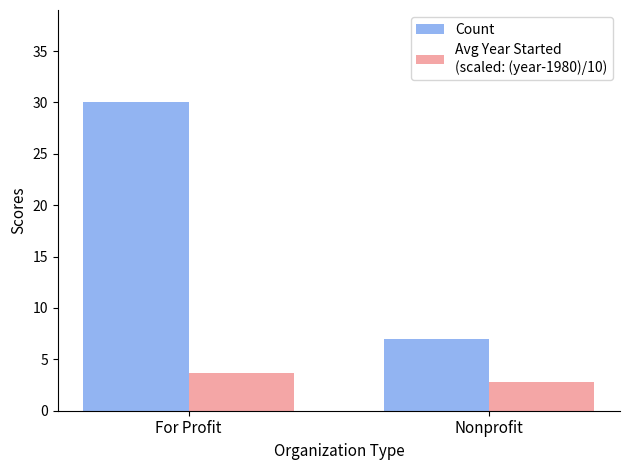

Which category has the highest value across all series?

For Profit